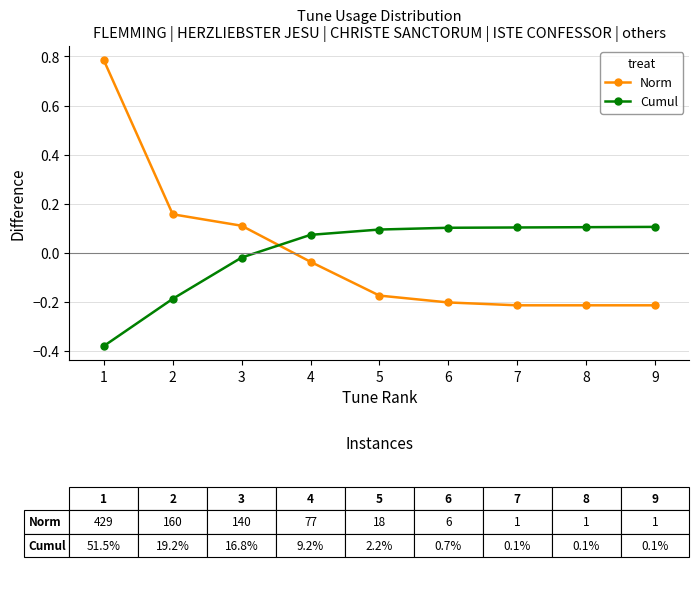

What is the difference between the second highest and minimum values in the Norm series?

0.4